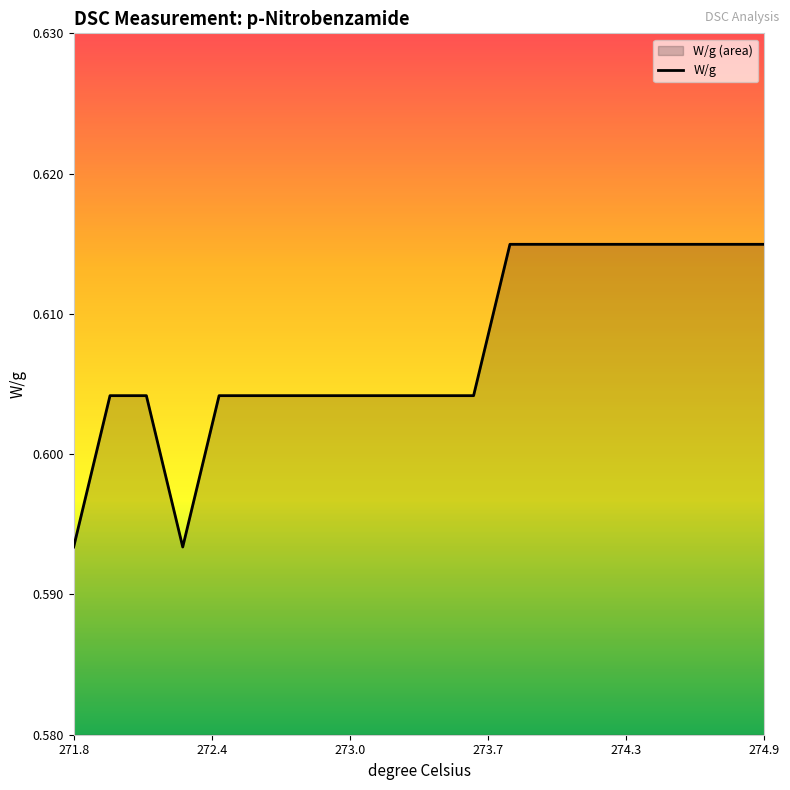

How many values are between 0 and 1?

20